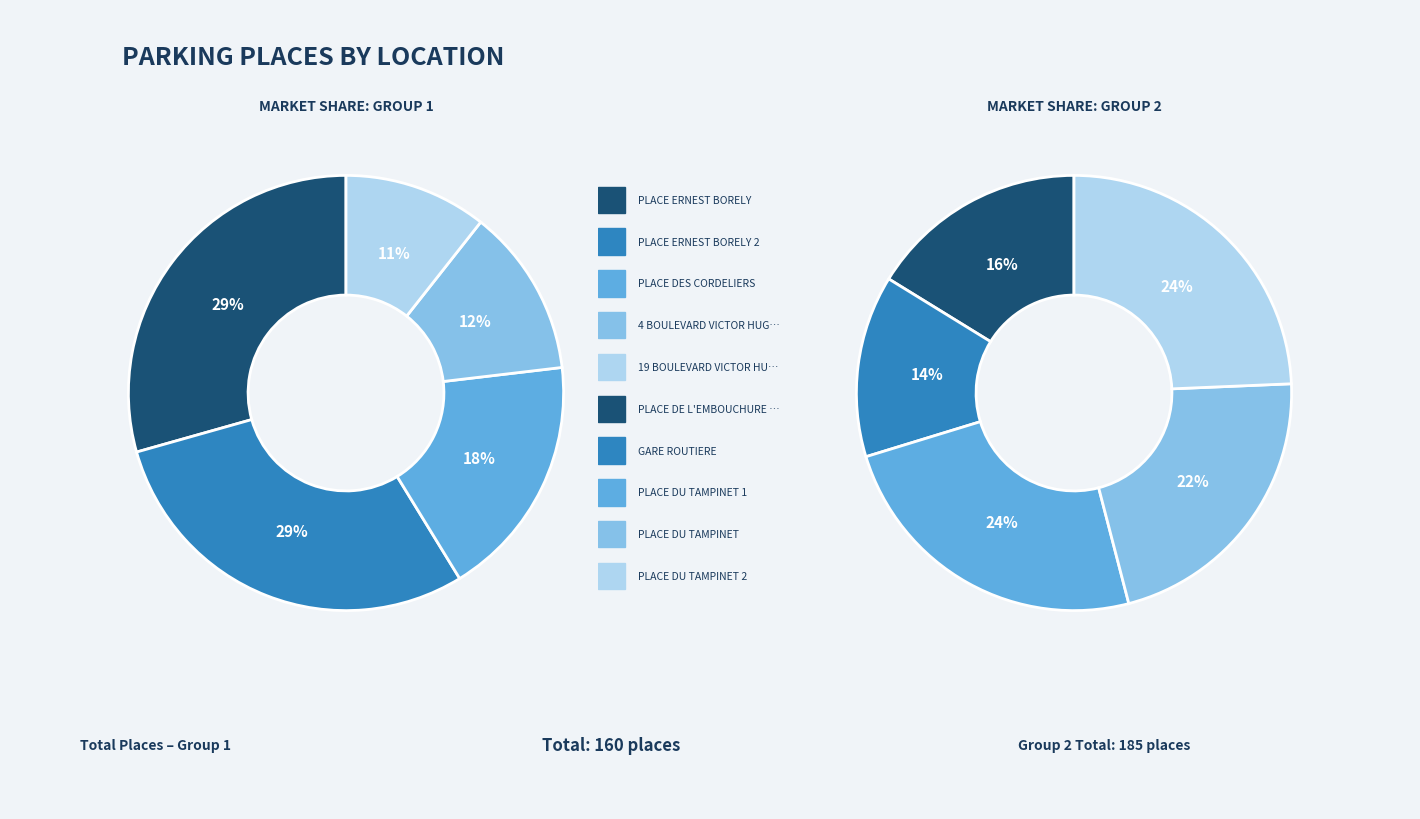

How many segments does this pie chart have?

10